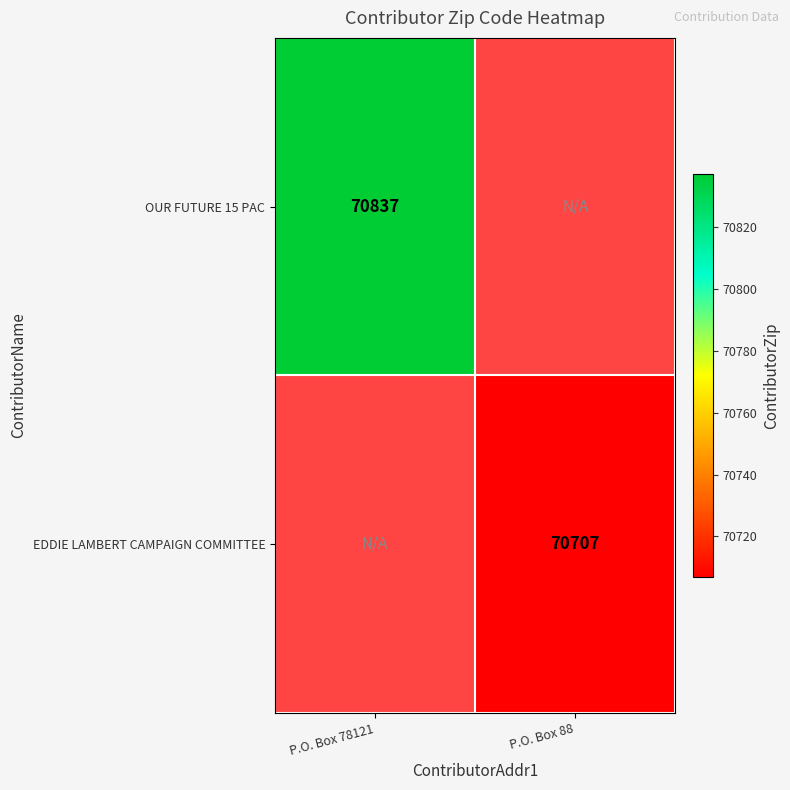

True or false: OUR FUTURE 15 PAC has a value of 70837 at P.O. Box 78121.

True